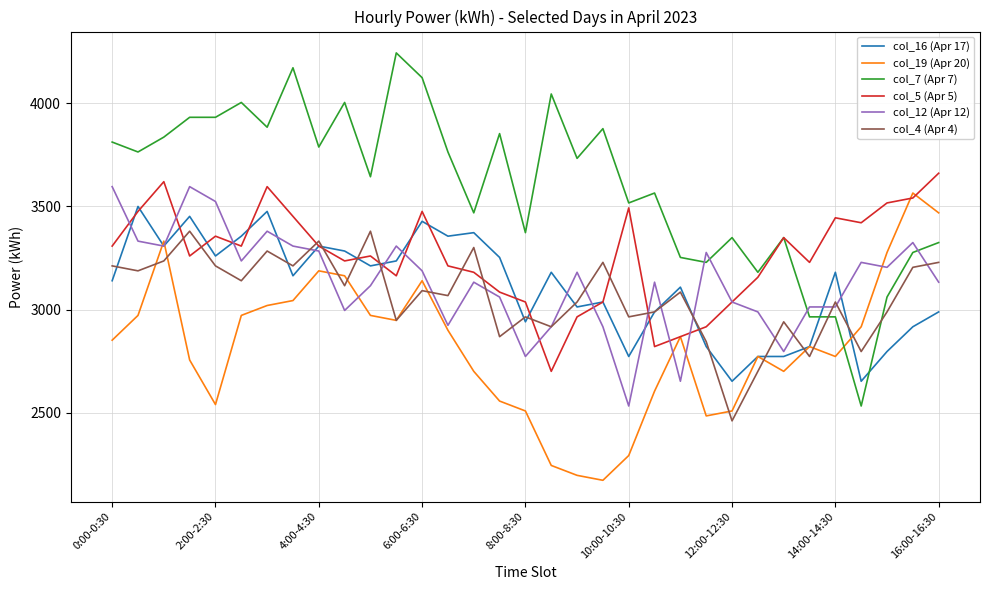

Which series has the largest range (max minus min)?

col_7 (Apr 7)